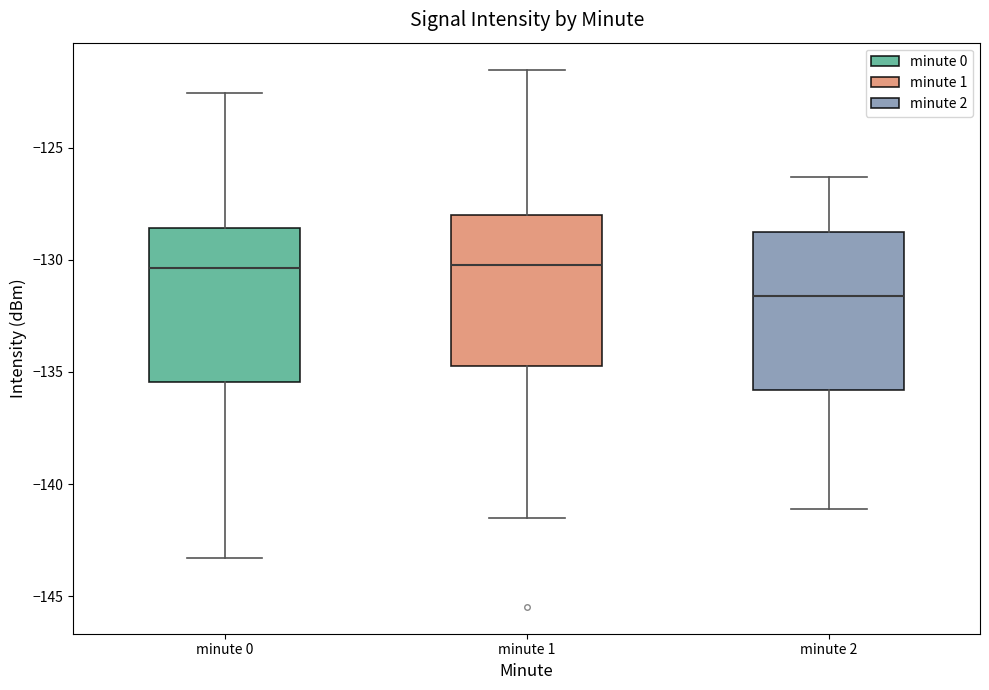

Reading left to right, transcribe this box plot: for each box, give where its median line is, the range the box spans, and where its two whiskers end, as read against the y-axis. The values are not printed on the chart, so give them approximately, as read against the axis.

minute 0: median -130.5, box -135.5 to -128.5, whiskers -143.5 to -122.5
minute 1: median -130.0, box -134.5 to -128.0, whiskers -141.5 to -121.5
minute 2: median -131.5, box -136.0 to -128.5, whiskers -141.0 to -126.5